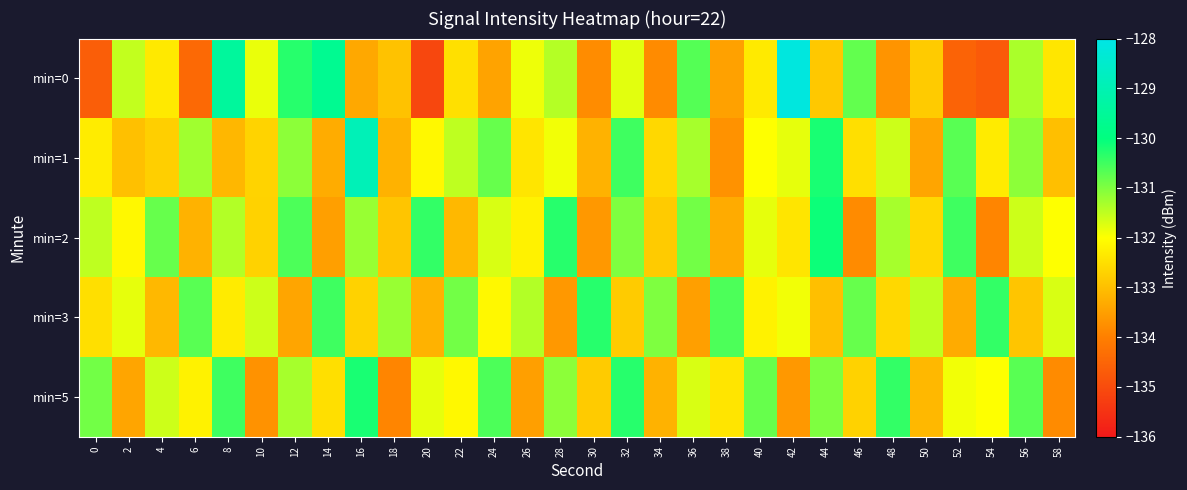

Which series has the widest spread of values?

min=0